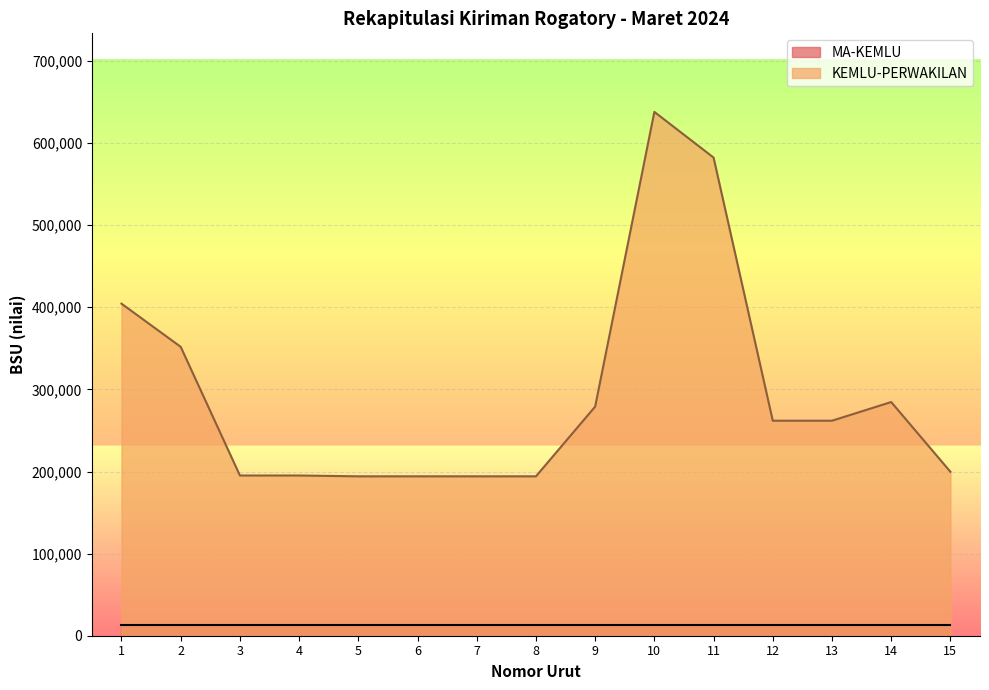

Between 9 and 2, which is larger?

2